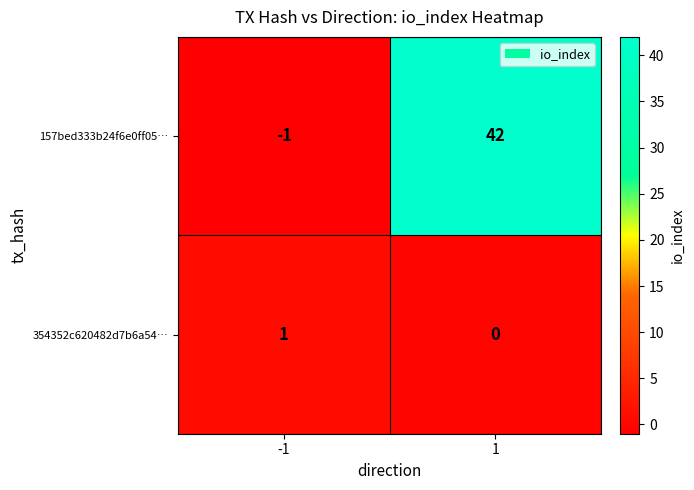

List the series in order of their overall mean, lowest first.

354352c620482d7b6a54…, 157bed333b24f6e0ff05…